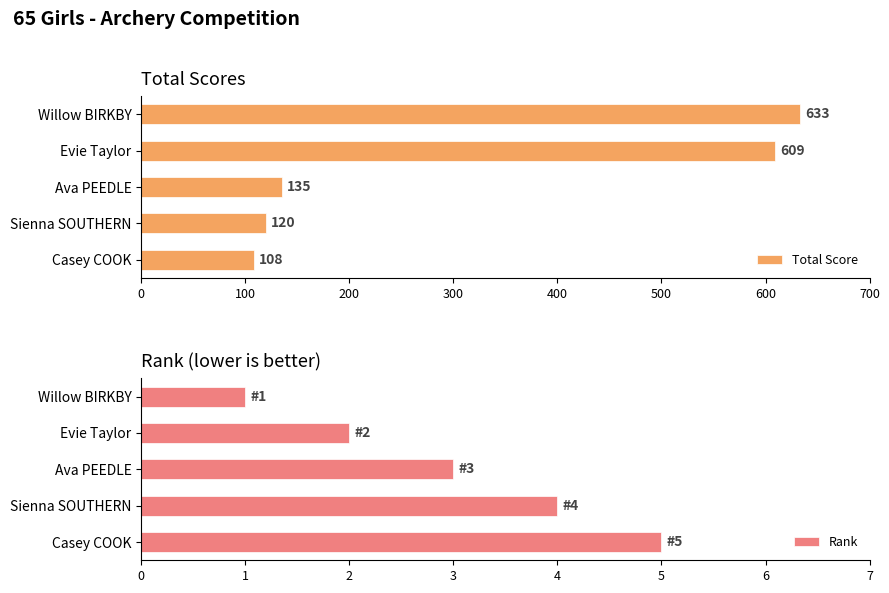

The Rank series shows 1 at Willow BIRKBY. True or false?

True